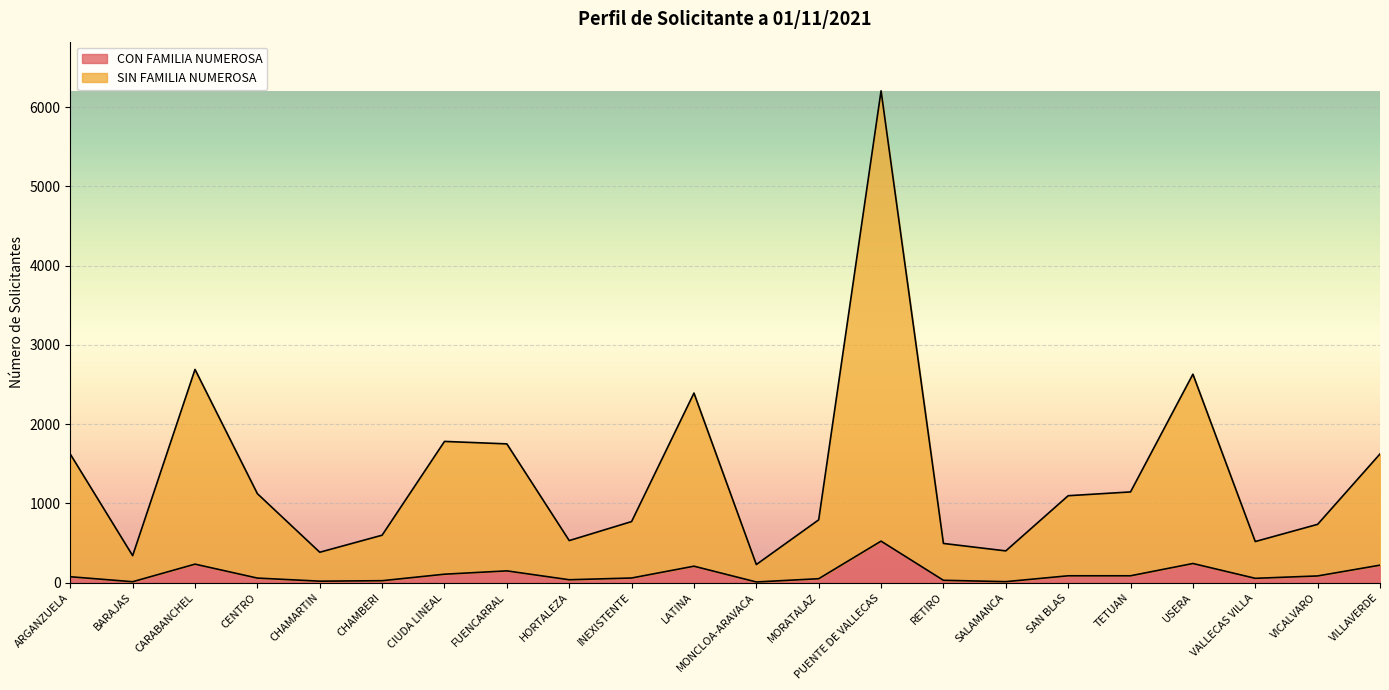

True or false: CON FAMILIA NUMEROSA has more than 0 points higher than both neighbors.

True